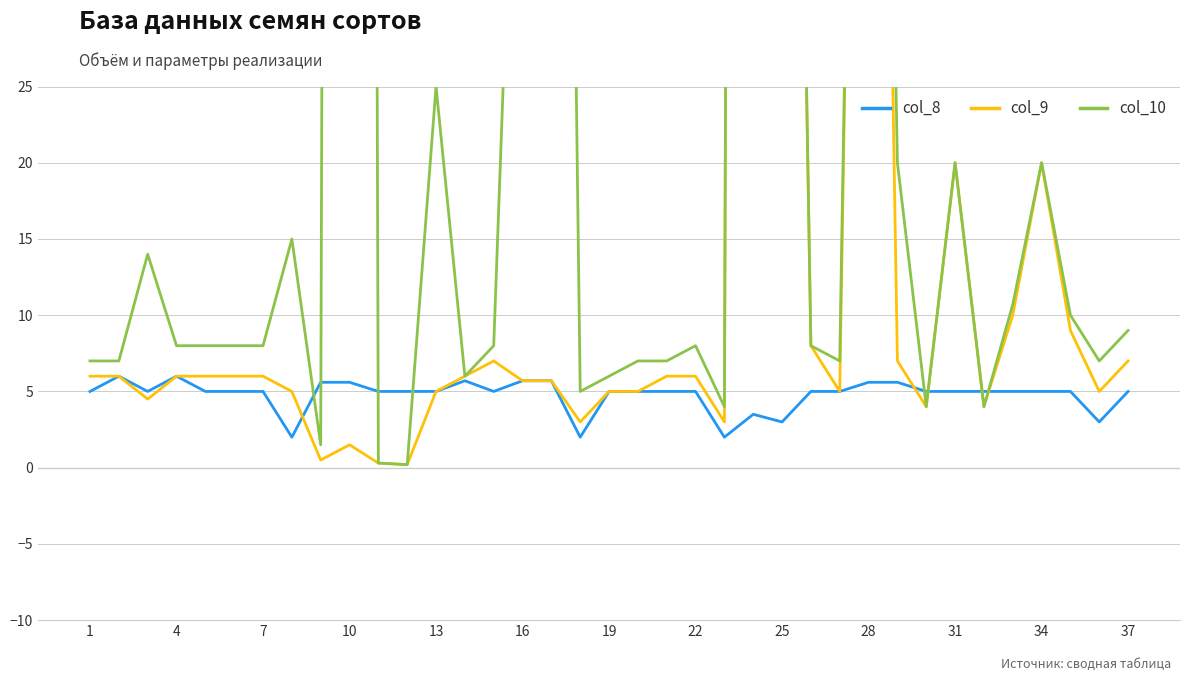

What is the difference between the maximum and minimum values in the col_8 series?

4.0